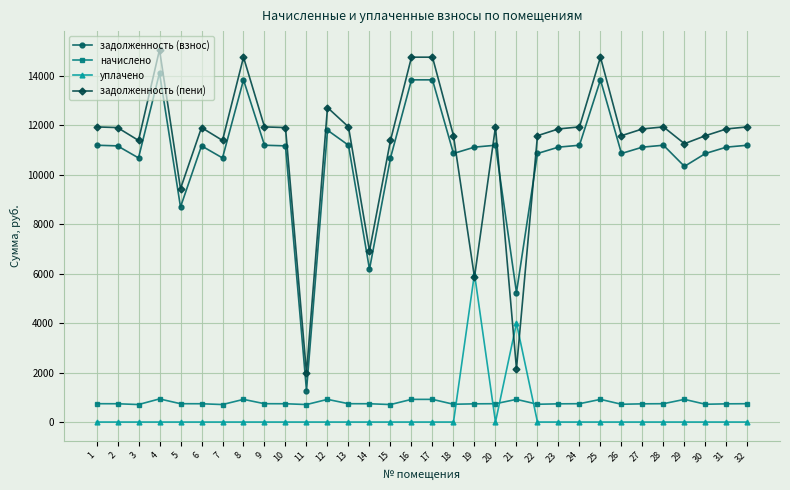

What is the lowest value of the задолженность (пени) series?

1982.5